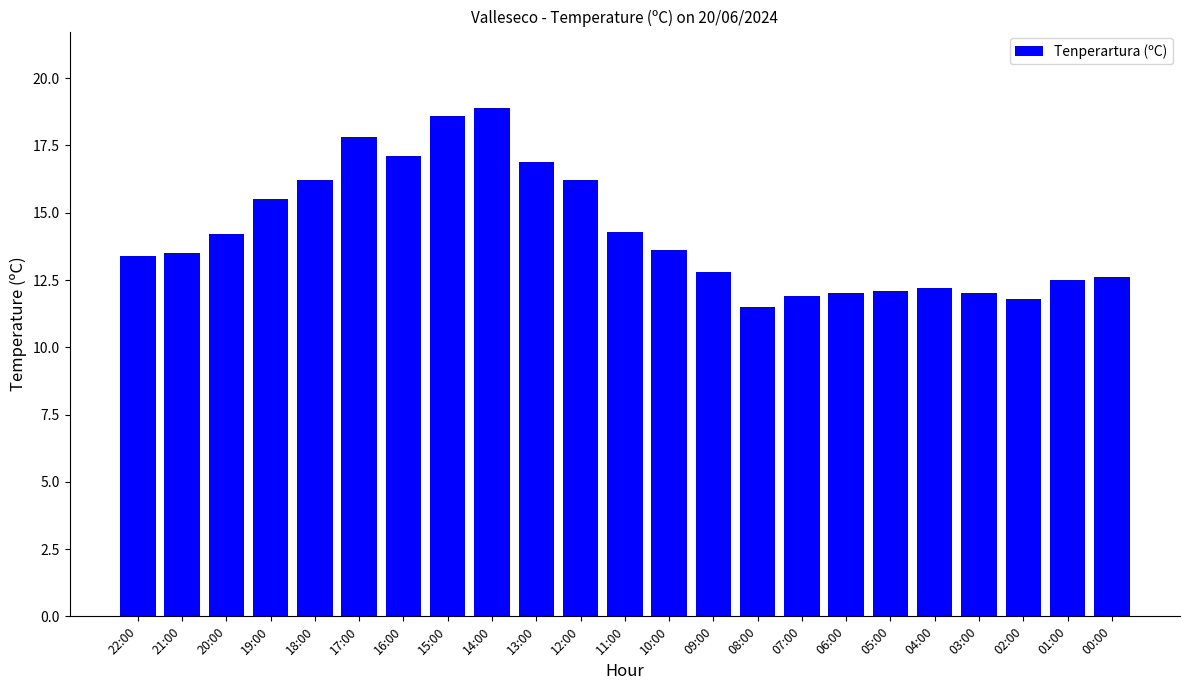

Approximately how many times larger is the value at 16:00 compared to 20:00?

1.2